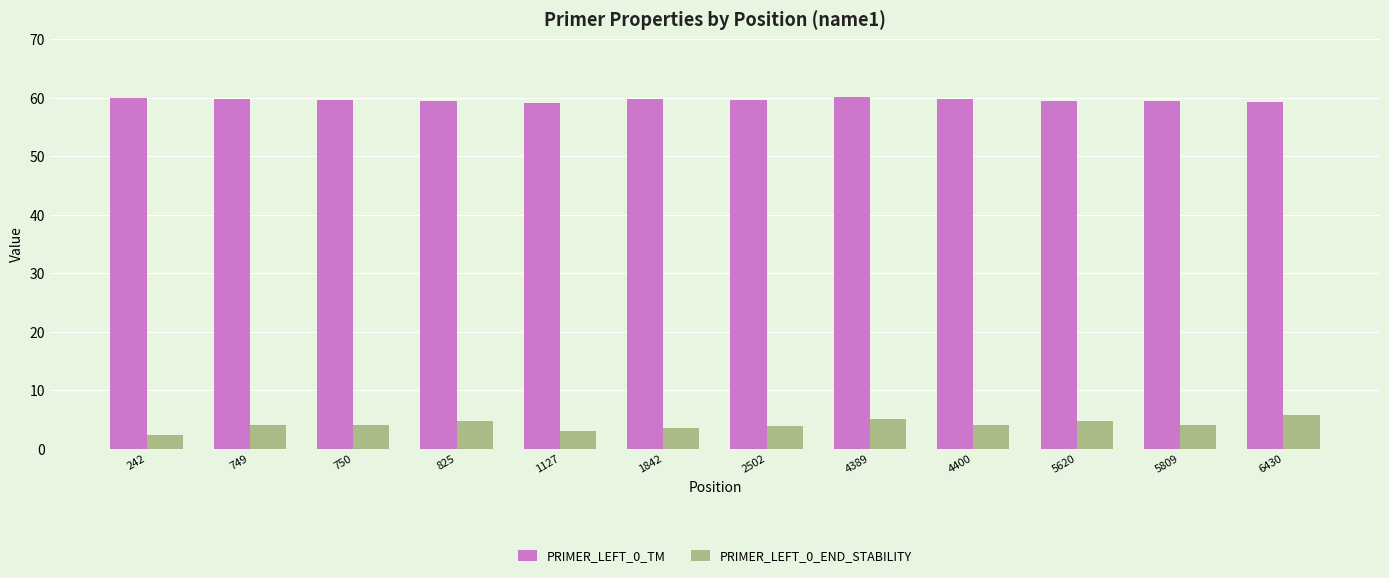

What is the approximate value of PRIMER_LEFT_0_TM at 825?

59.4